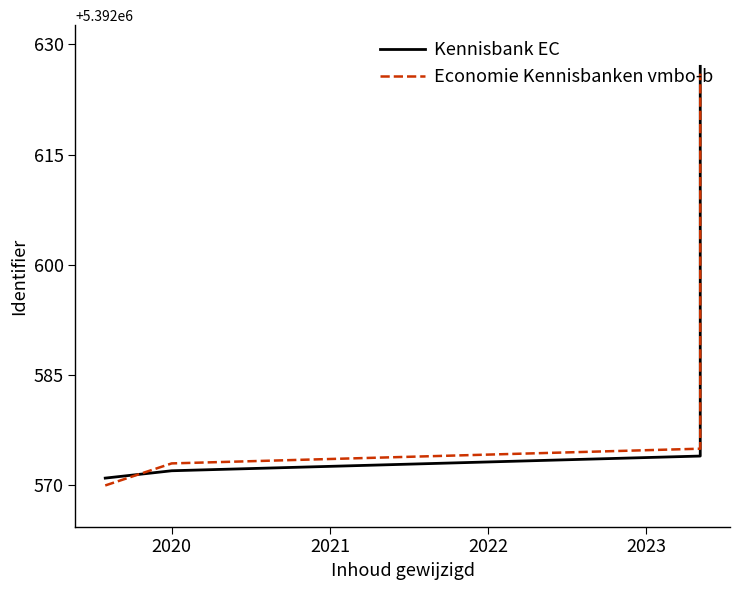

At how many categories does at least one series exceed 5392618?

1